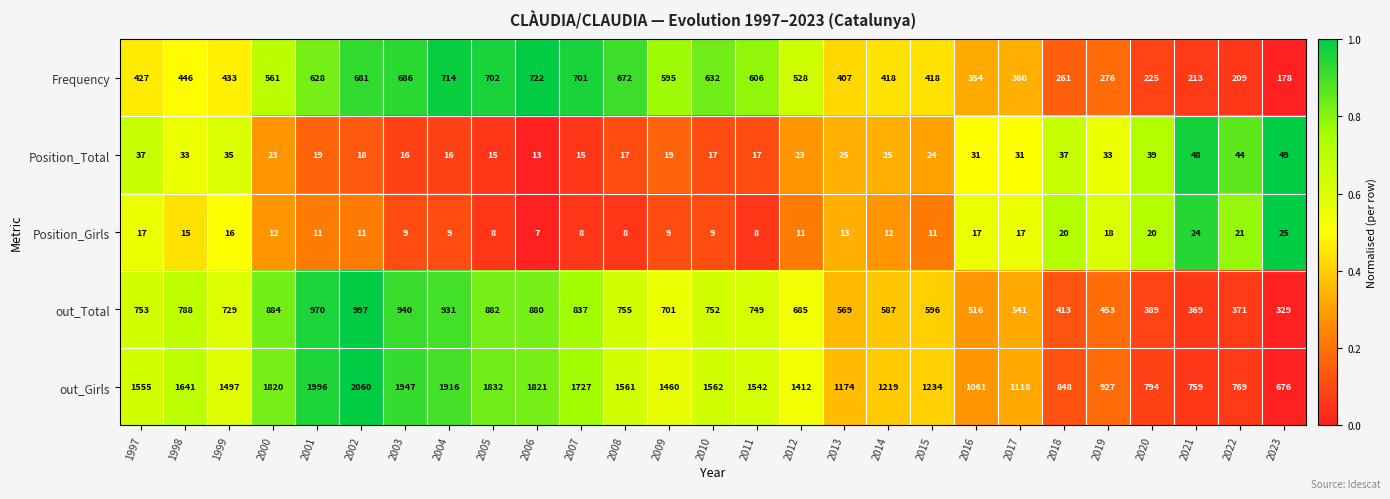

True or false: Position_Girls has a value of 14 at 2003.

False